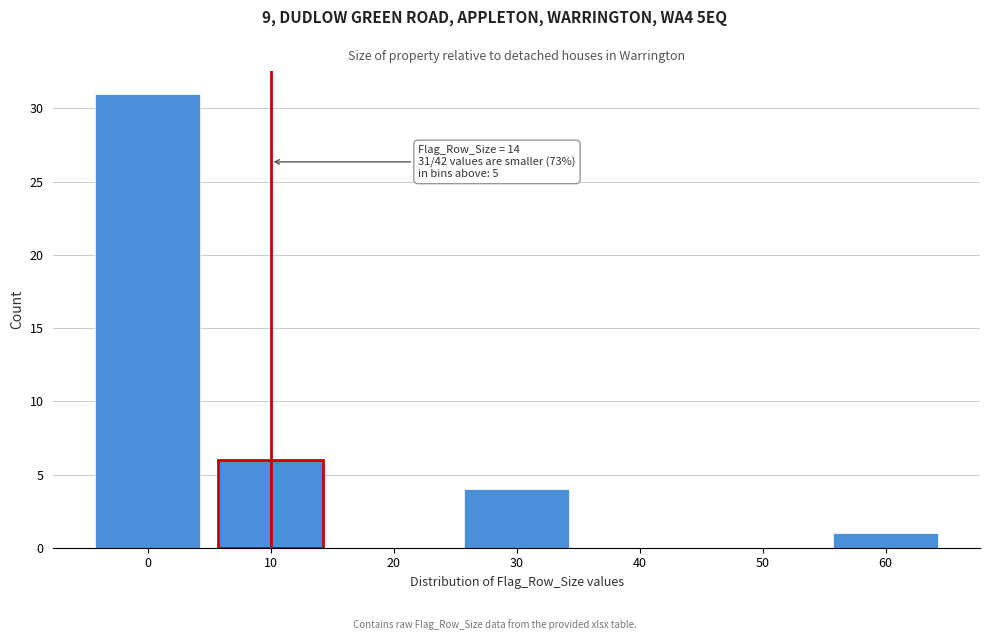

Reading right to left, extract all data points from this chart.

60=1	50=0	40=0	30=4	20=0	10=6	0=31